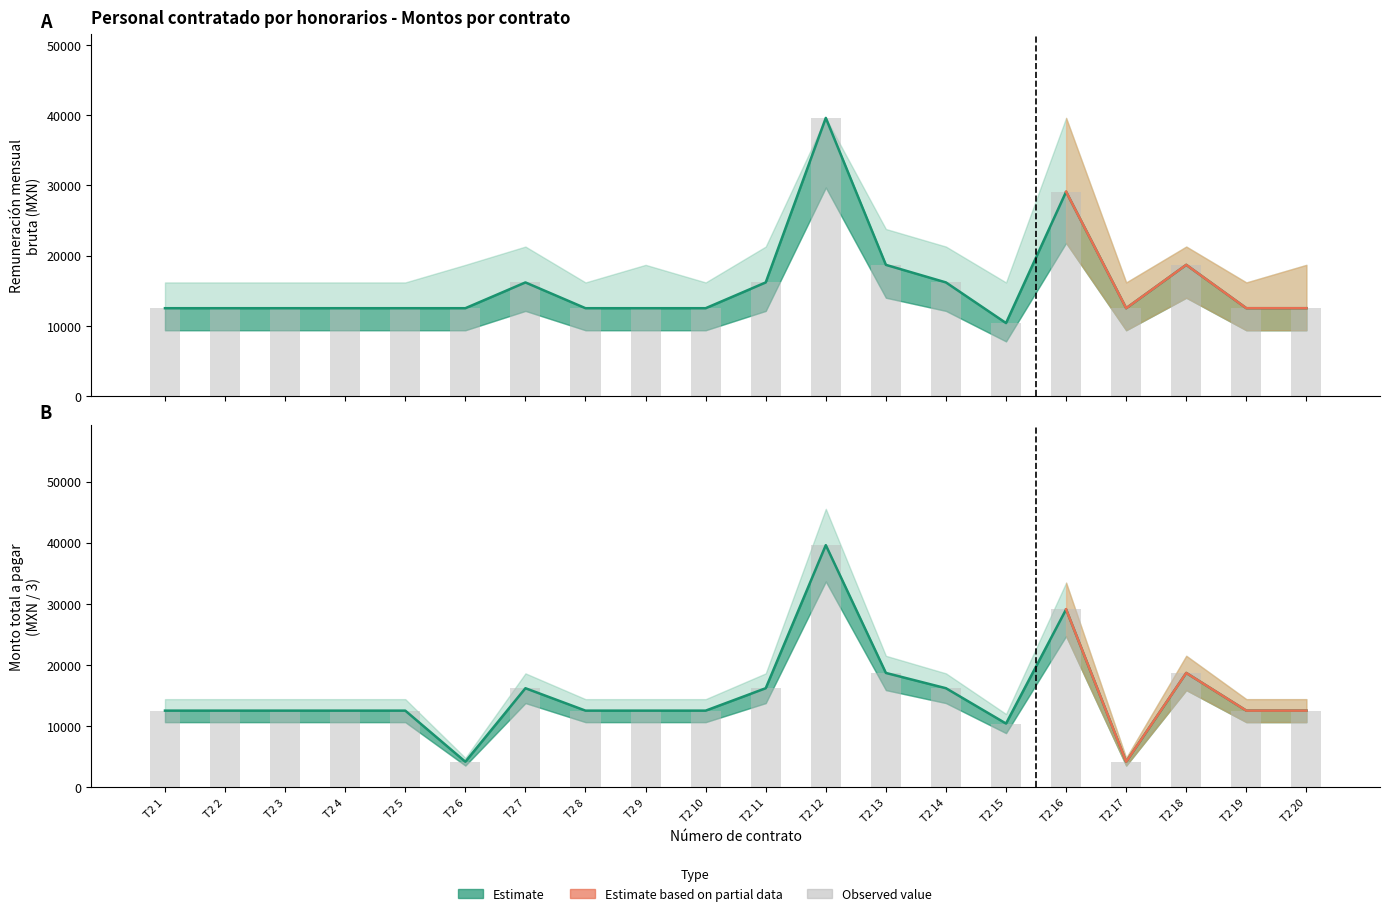

Which has a higher value, T2 17 or T2 3?

T2 17